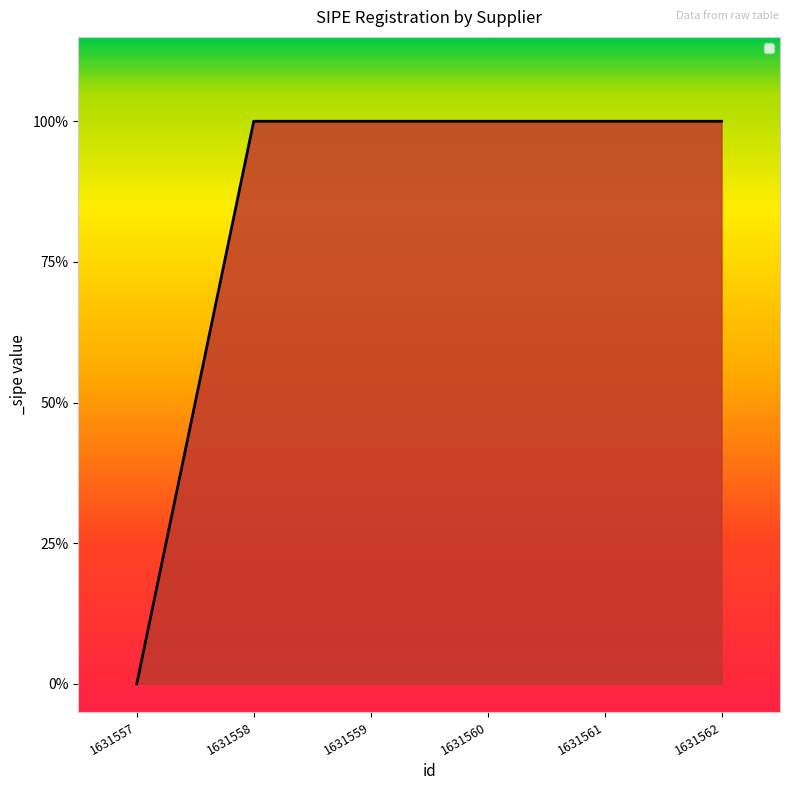

Which category has the highest value across all series?

1631558